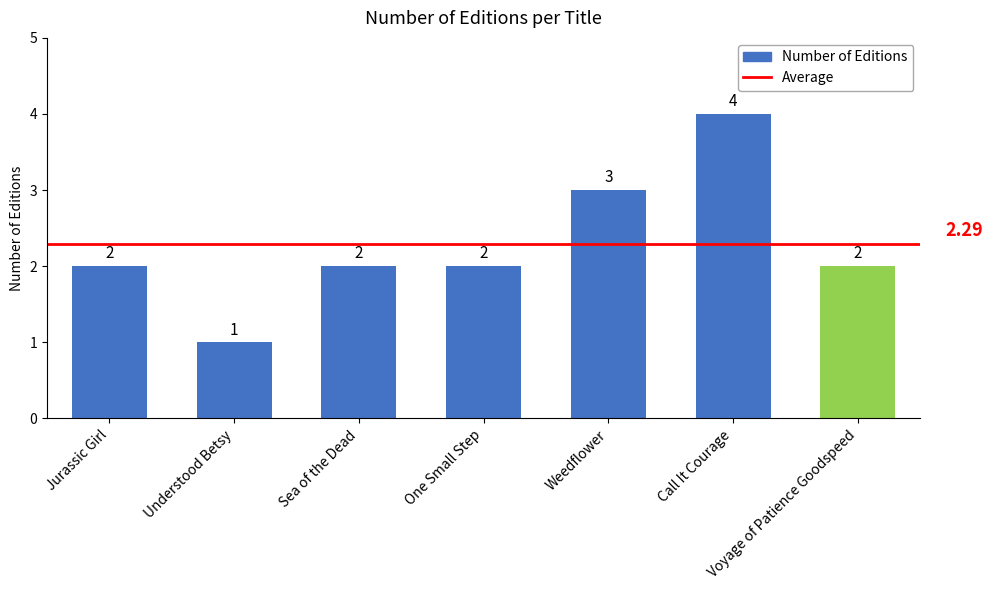

The chart shows a value of 2 at Jurassic Girl. True or false?

True